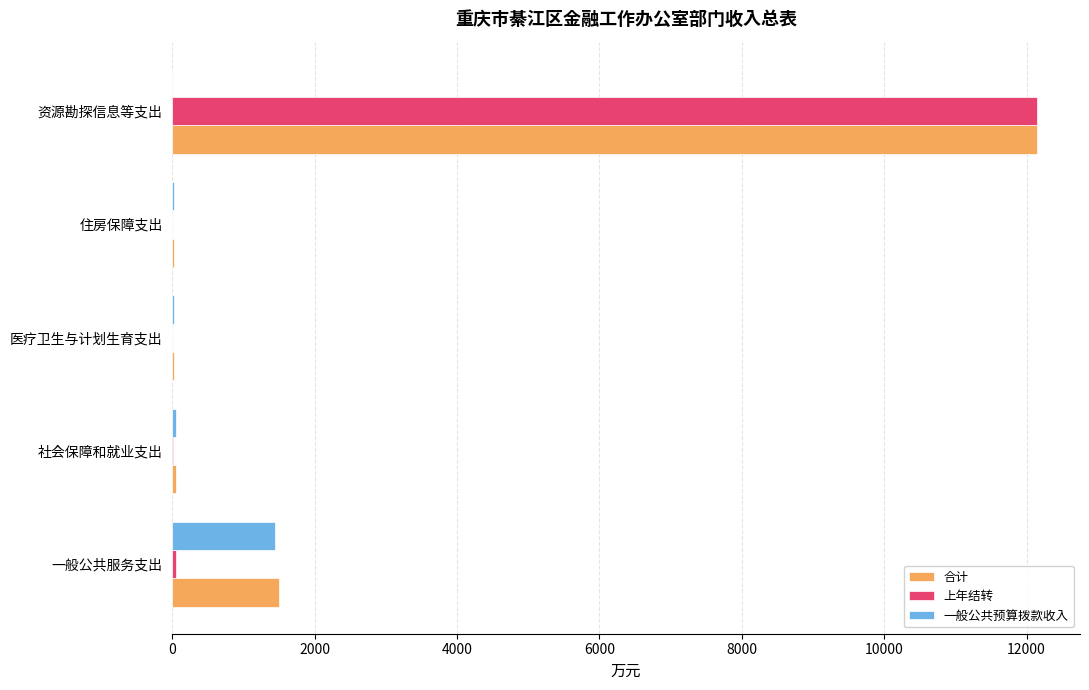

At which label is 一般公共预算拨款收入 closest to 718?

社会保障和就业支出